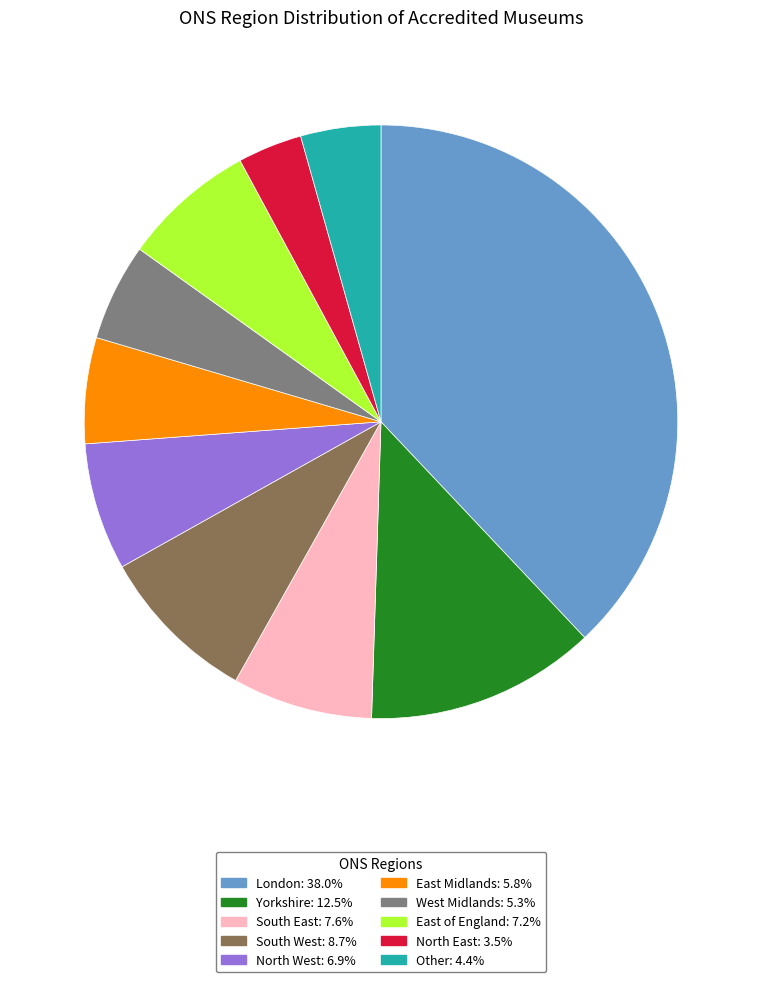

Is it true that South East is 14% of the pie?

False